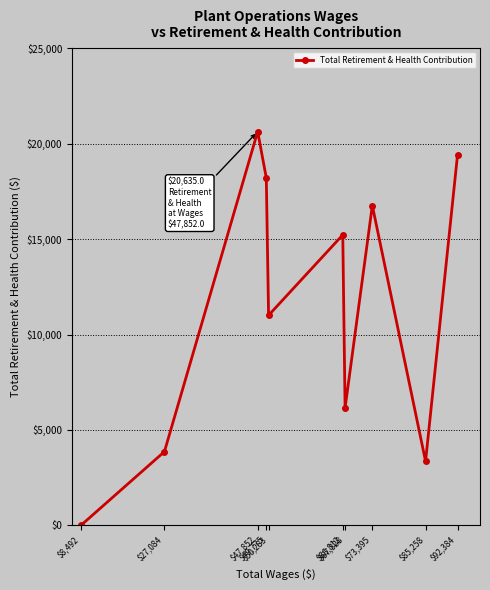

True or false: the data has more than 1 interior local peaks.

True